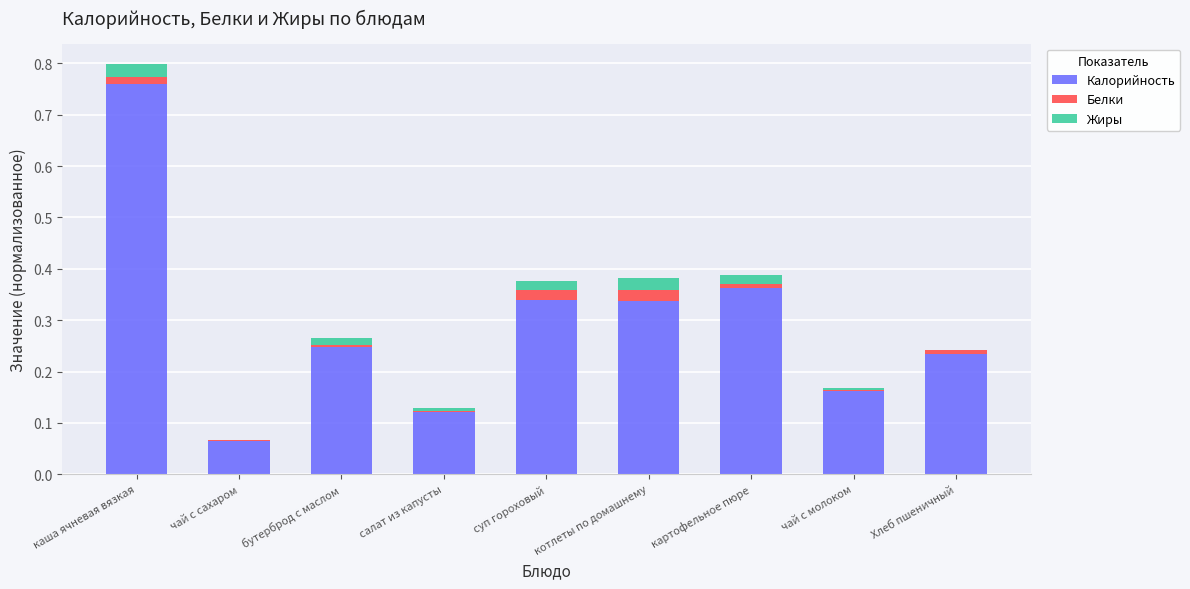

At which category is the sum across all series the highest?

каша ячневая вязкая